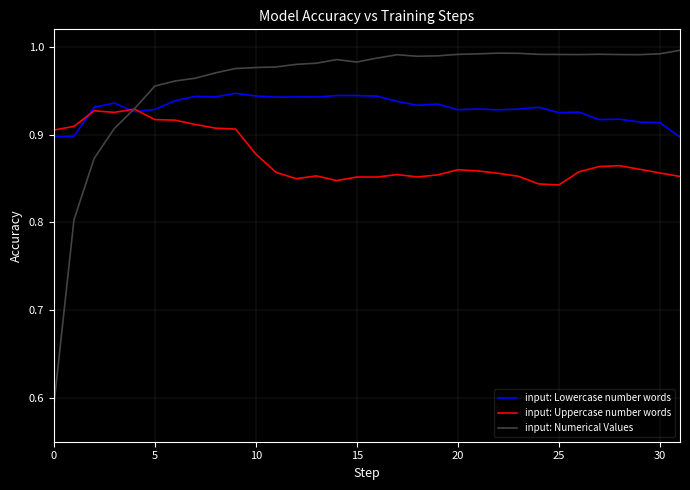

Which series has the largest range (max minus min)?

input: Numerical Values